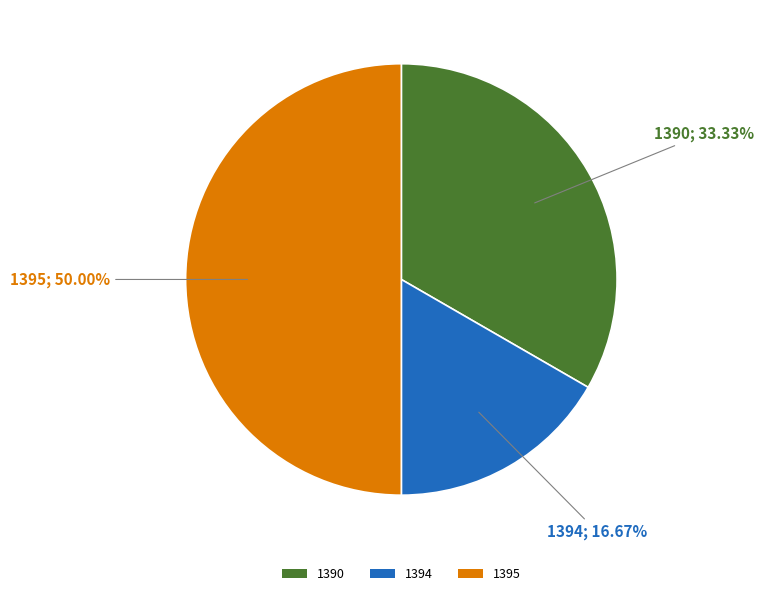

True or false: 1395 accounts for 50% of the total.

True